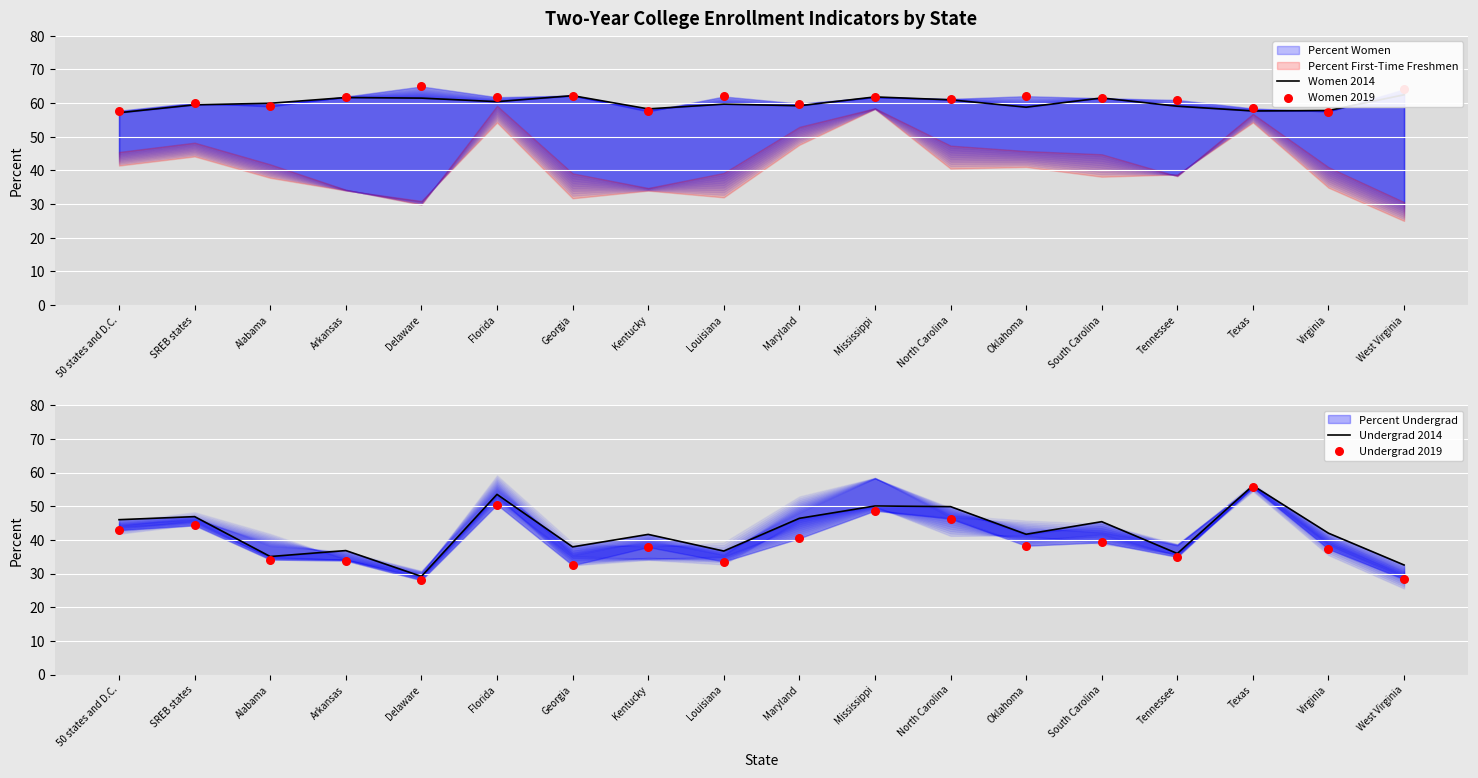

Is the value of Women 2019 at South Carolina greater than the value of Women 2014 at Mississippi?

No